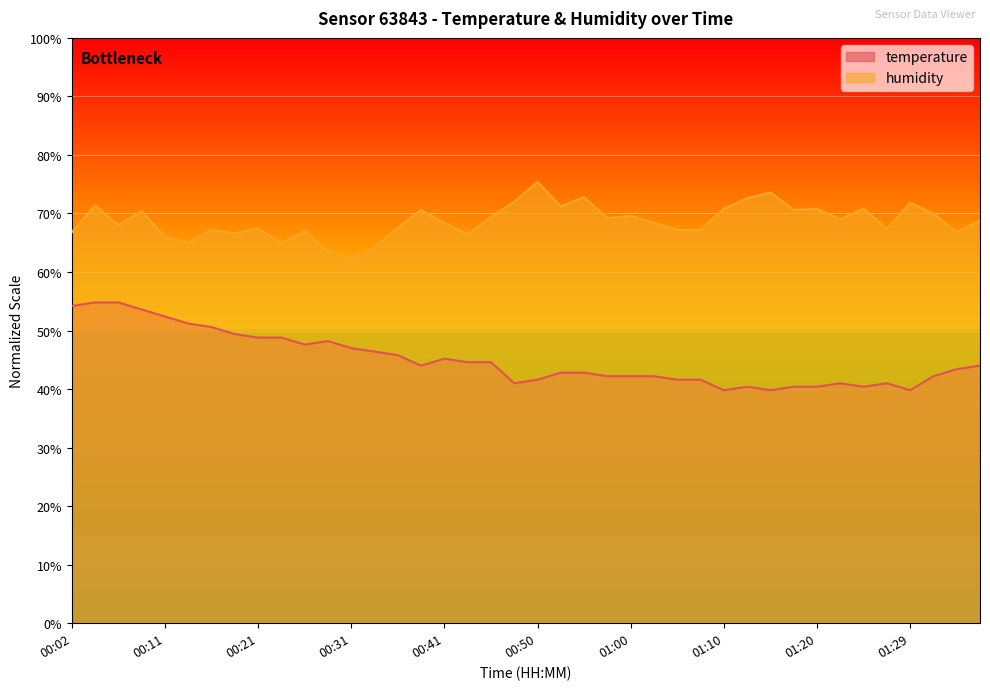

What is the greatest value displayed?

75.4